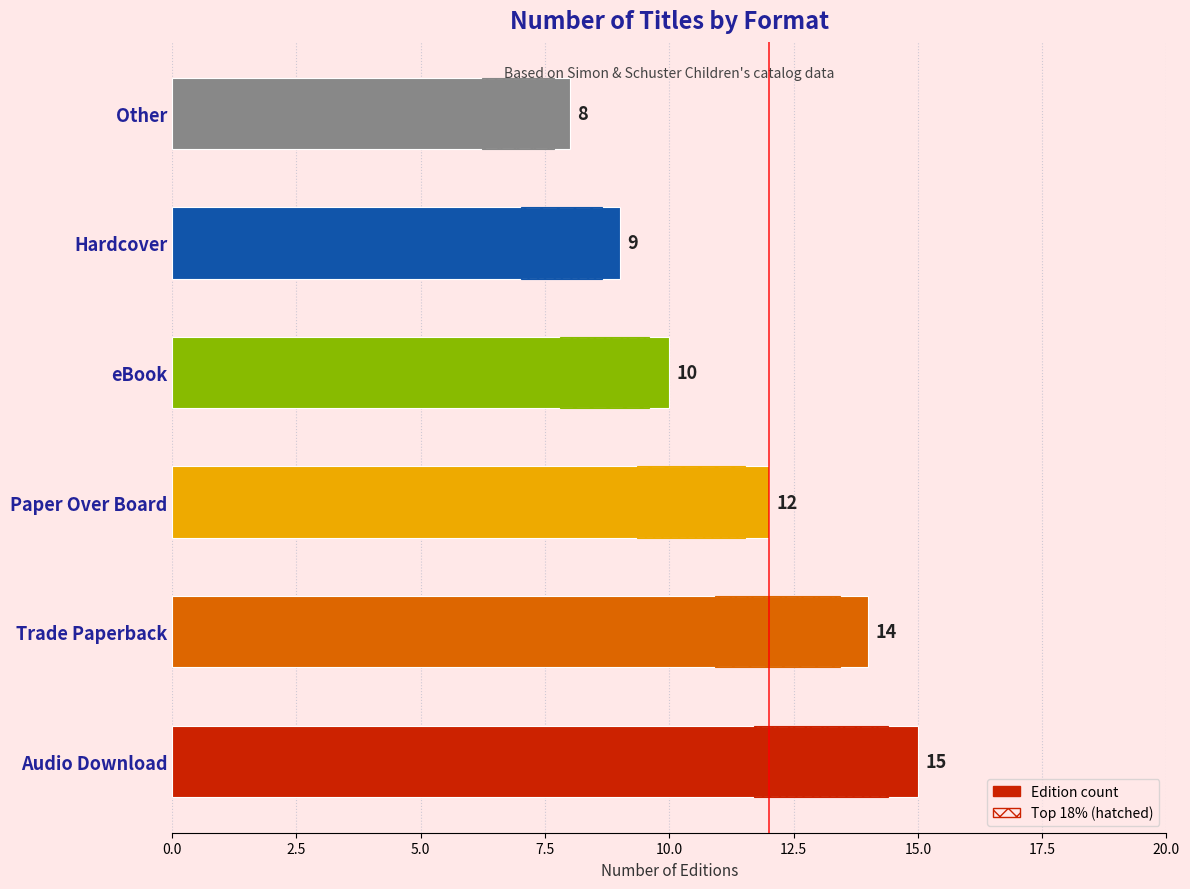

How many data points are above 12?

2